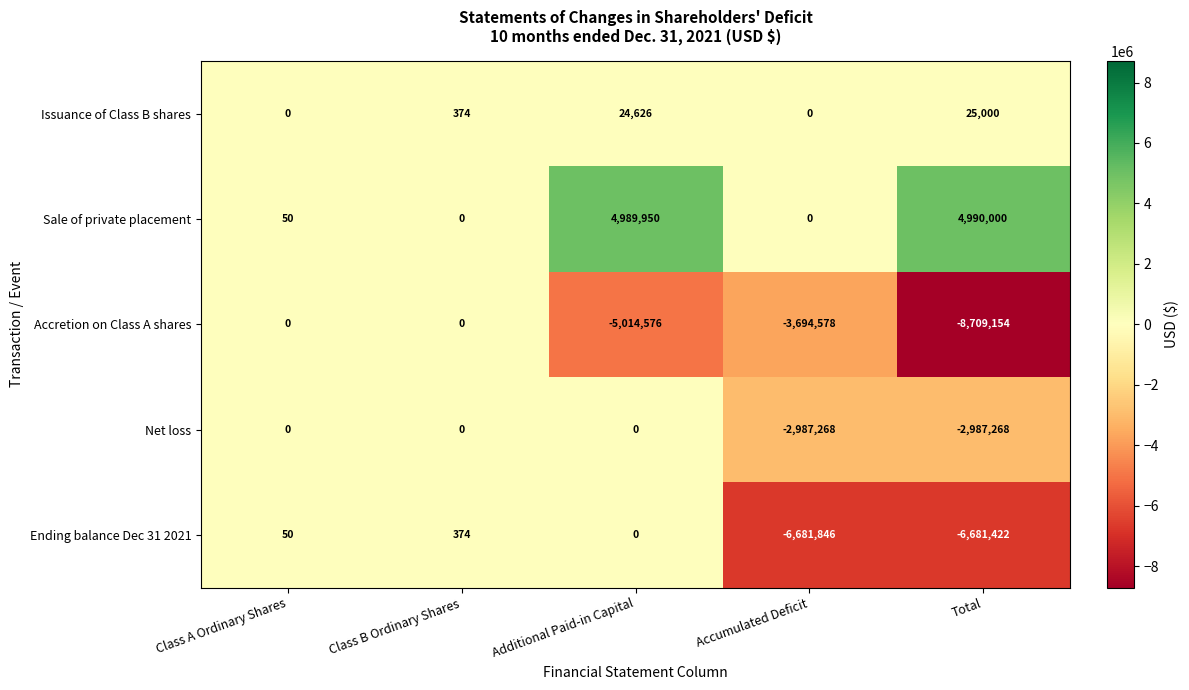

The value of Net loss at Accumulated Deficit is -2987268. True or false?

True